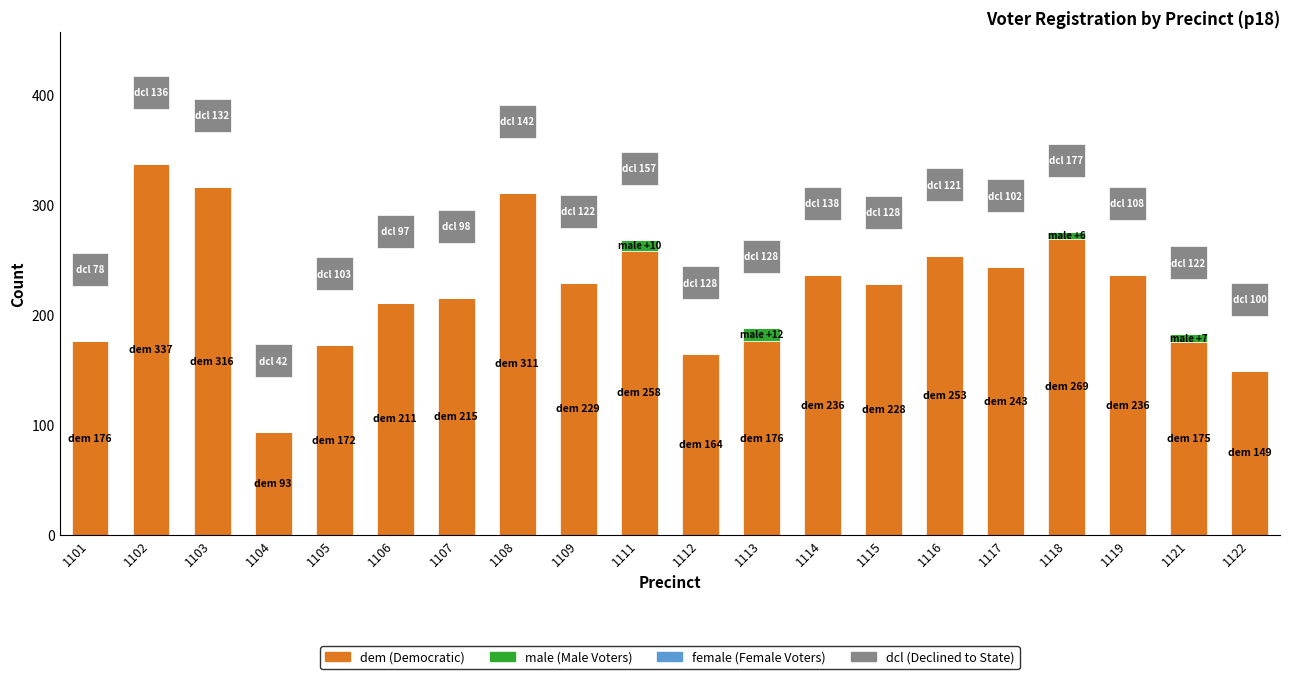

Is the value of dem at 1121 greater than the value of dcl at 1113?

Yes